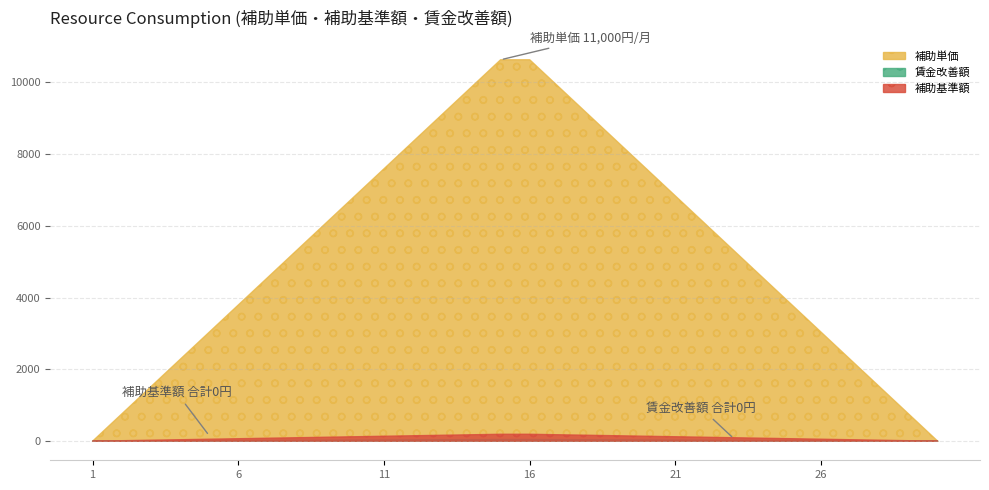

Between 28 and 29, which is larger?

28